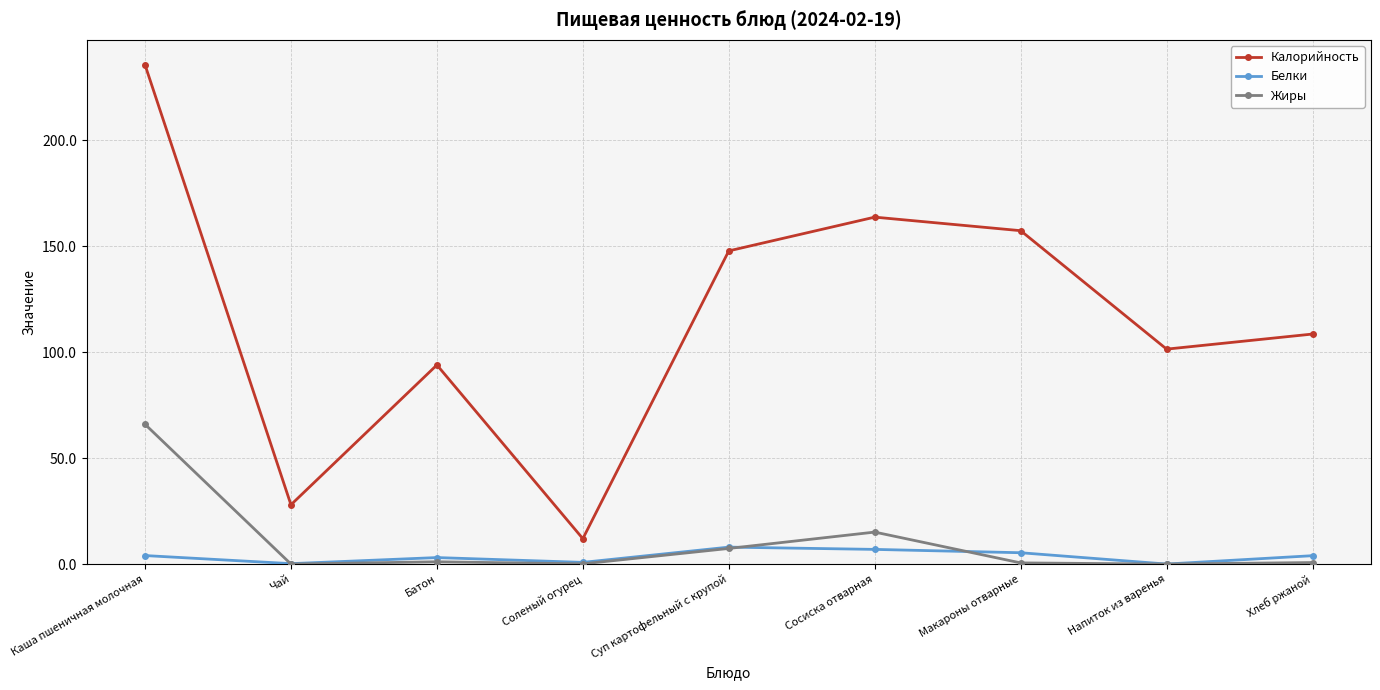

The Белки series shows 0.2 at Чай. True or false?

True